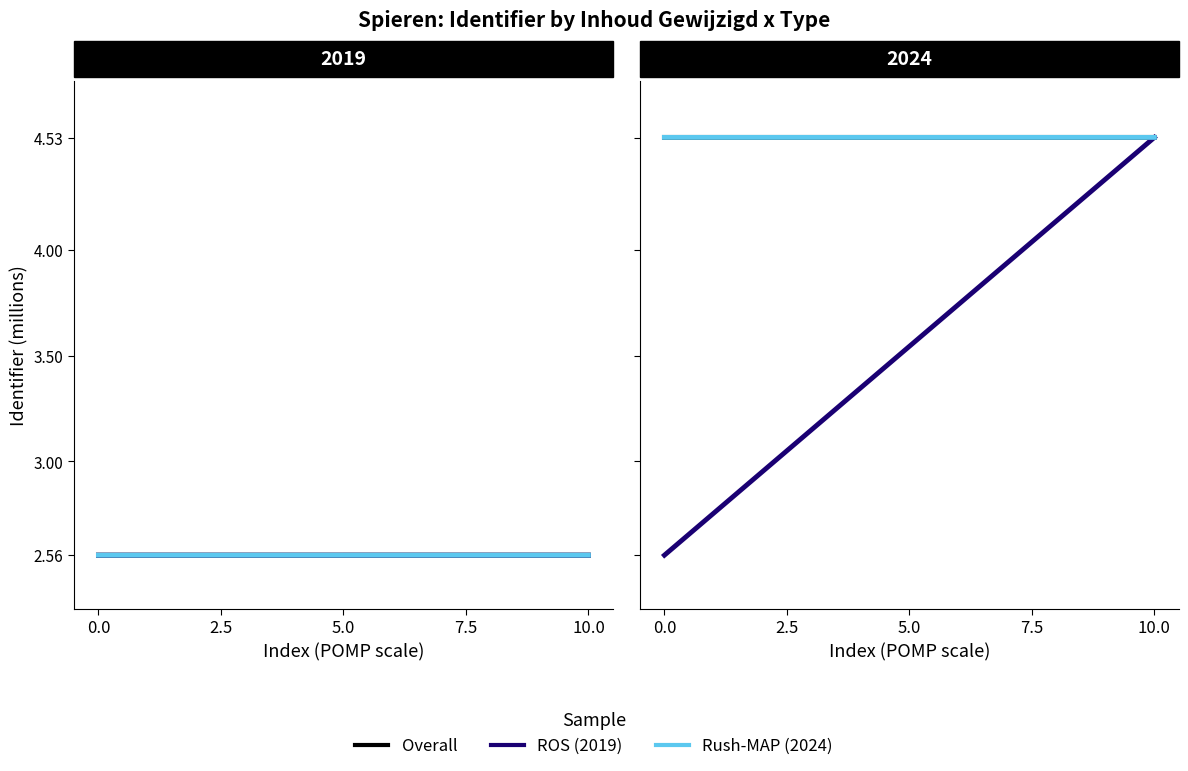

Which series has the widest spread of values?

ROS